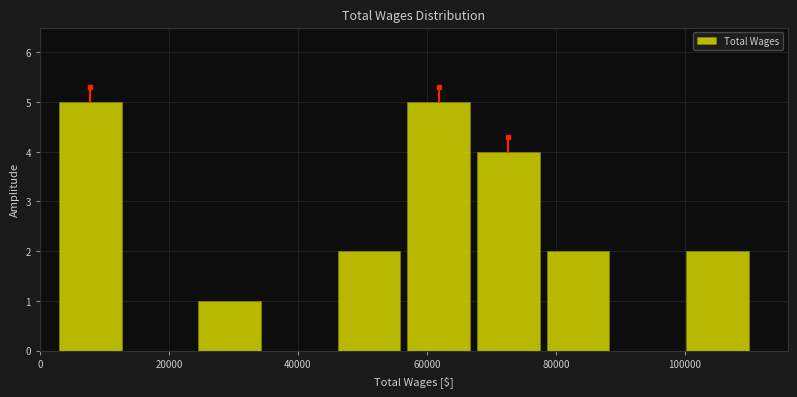

Reading left to right, list every bar in this chart as the range it spans on the x-axis followed by its height. Neither the bar edges nor the heights are printed on the chart, so give them approximately, as read against the axes.

2000 to 14000: 5
14000 to 24000: 0
24000 to 34000: 1
34000 to 46000: 0
46000 to 56000: 2
56000 to 68000: 5
68000 to 78000: 4
78000 to 88000: 2
88000 to 100000: 0
100000 to 110000: 2